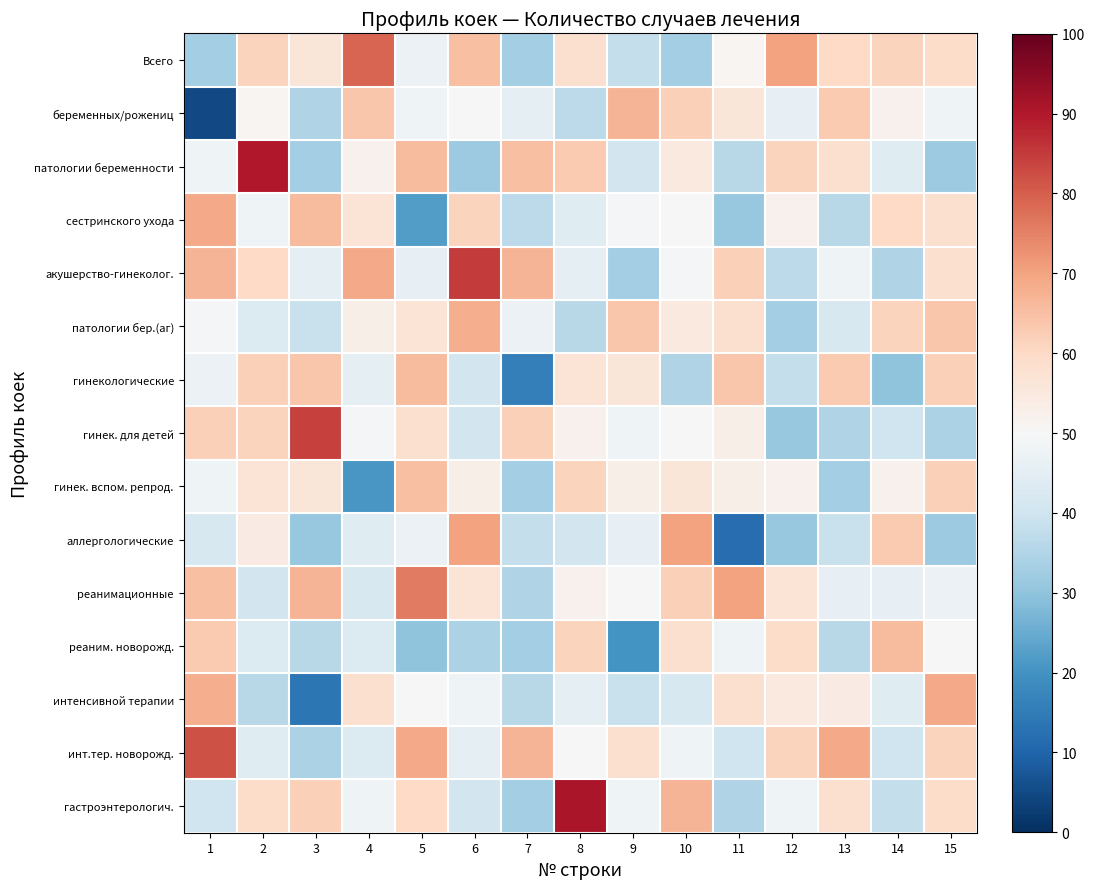

Reading left to right, what are all the values shown in this chart?

Всего: 1=33	2=61	3=56	4=79	5=47	6=65	7=33	8=58	9=38	10=33	11=51	12=70	13=60	14=61	15=59
беременных/рожениц: 1=5	2=51	3=35	4=64	5=48	6=50	7=45	8=37	9=67	10=62	11=56	12=46	13=63	14=52	15=48
патологии беременности: 1=48	2=90	3=33	4=52	5=66	6=32	7=65	8=63	9=41	10=55	11=36	12=61	13=58	14=44	15=32
сестринского ухода: 1=69	2=48	3=66	4=57	5=22	6=61	7=37	8=44	9=49	10=50	11=31	12=52	13=36	14=60	15=58
акушерство-гинеколог.: 1=67	2=60	3=45	4=69	5=46	6=85	7=67	8=45	9=33	10=49	11=62	12=37	13=48	14=35	15=58
патологии бер.(аг): 1=49	2=43	3=39	4=53	5=57	6=68	7=47	8=36	9=64	10=55	11=58	12=33	13=42	14=61	15=64
гинекологические: 1=47	2=62	3=64	4=45	5=66	6=41	7=16	8=57	9=56	10=35	11=64	12=38	13=63	14=30	15=62
гинек. для детей: 1=62	2=61	3=84	4=49	5=58	6=41	7=62	8=52	9=48	10=50	11=53	12=31	13=35	14=40	15=34
гинек. вспом. репрод.: 1=48	2=57	3=56	4=21	5=65	6=53	7=33	8=61	9=53	10=56	11=53	12=52	13=33	14=52	15=62
аллергологические: 1=42	2=54	3=31	4=44	5=47	6=70	7=38	8=41	9=46	10=70	11=12	12=31	13=39	14=63	15=32
реанимационные: 1=65	2=41	3=67	4=42	5=76	6=57	7=35	8=52	9=50	10=62	11=70	12=57	13=46	14=46	15=47
реаним. новорожд.: 1=63	2=43	3=36	4=43	5=30	6=34	7=33	8=61	9=20	10=58	11=48	12=59	13=36	14=66	15=50
интенсивной терапии: 1=68	2=36	3=14	4=58	5=50	6=48	7=36	8=45	9=39	10=42	11=58	12=55	13=54	14=44	15=69
инт.тер. новорожд.: 1=82	2=44	3=34	4=43	5=69	6=45	7=67	8=50	9=58	10=48	11=40	12=61	13=69	14=40	15=61
гастроэнтерологич.: 1=40	2=59	3=62	4=48	5=60	6=41	7=33	8=91	9=48	10=67	11=35	12=48	13=58	14=38	15=59